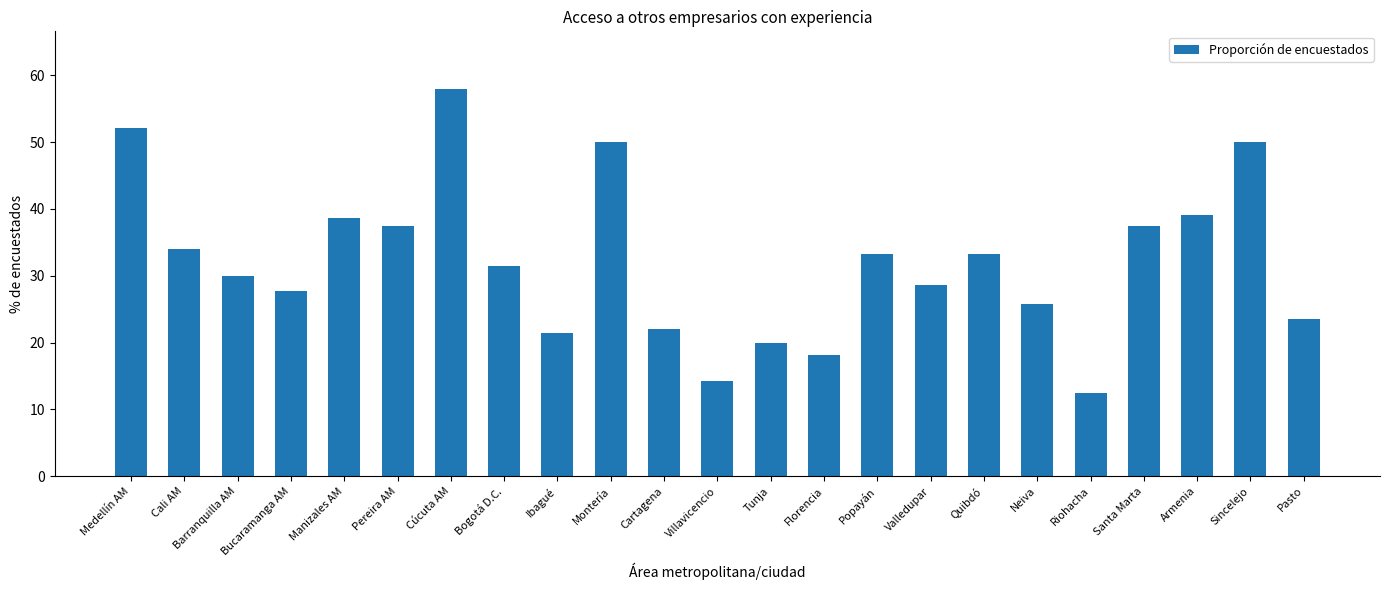

What position from the right is Villavicencio?

12